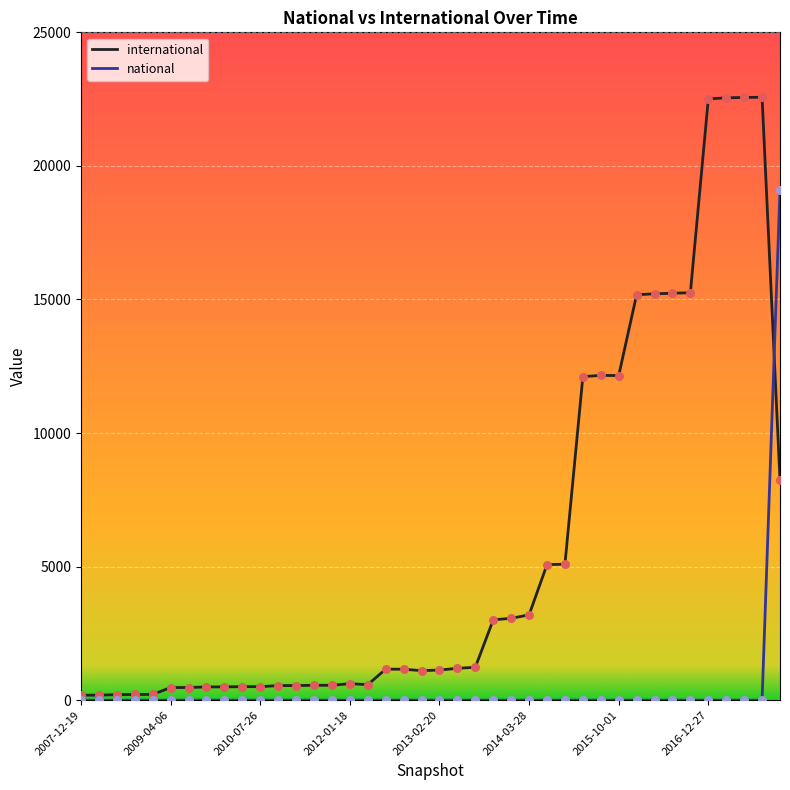

Which series has the largest total across all categories?

international